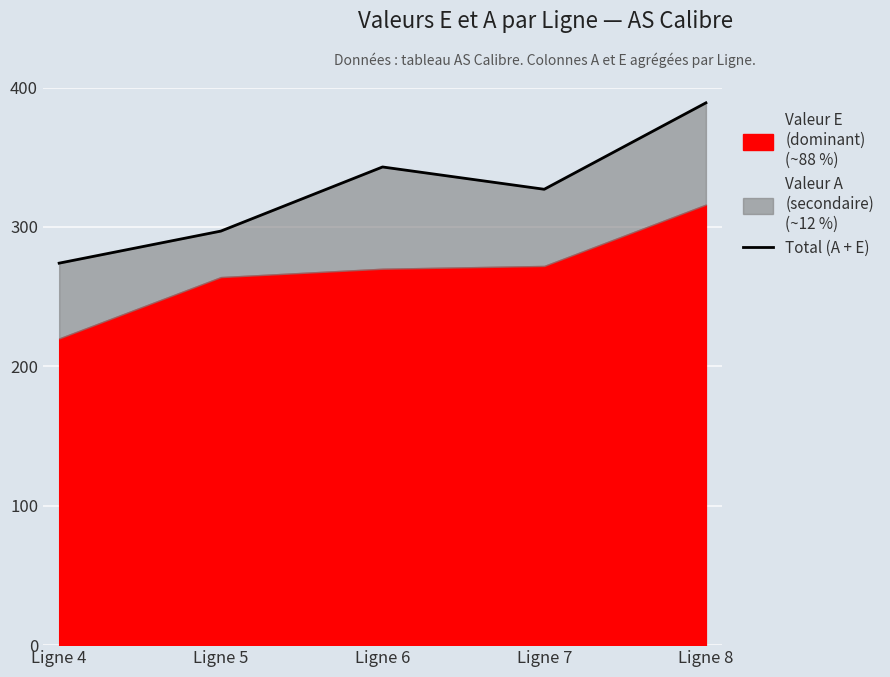

How many lines are shown in the chart?

1